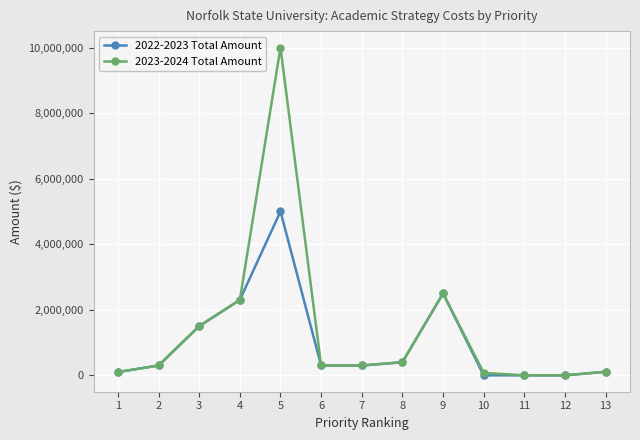

What is the spread (max minus min) of values at 5?

5000000